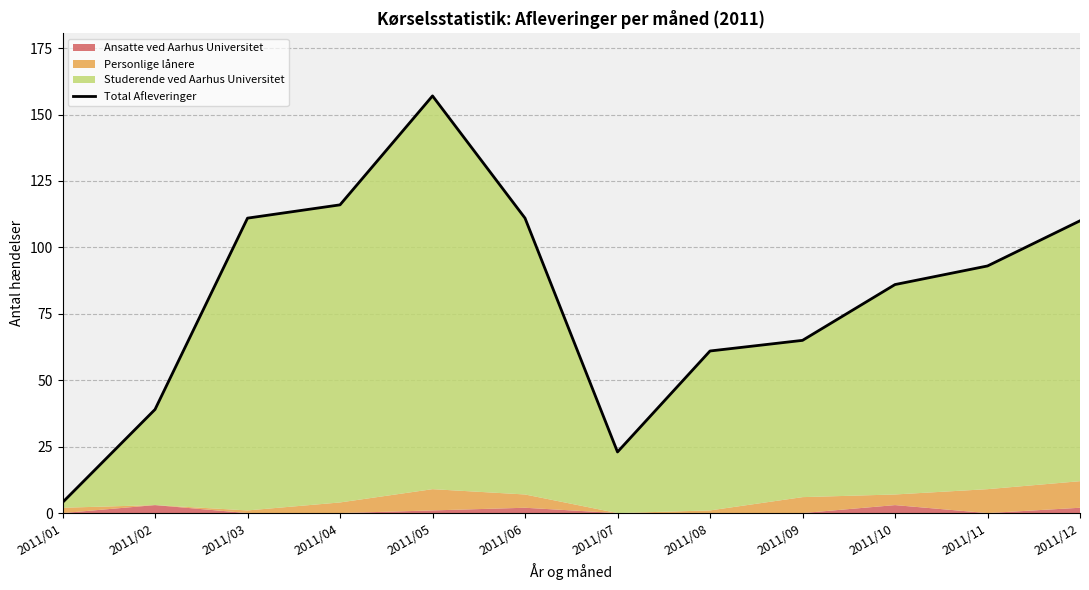

What is the difference between the maximum and minimum values?

153